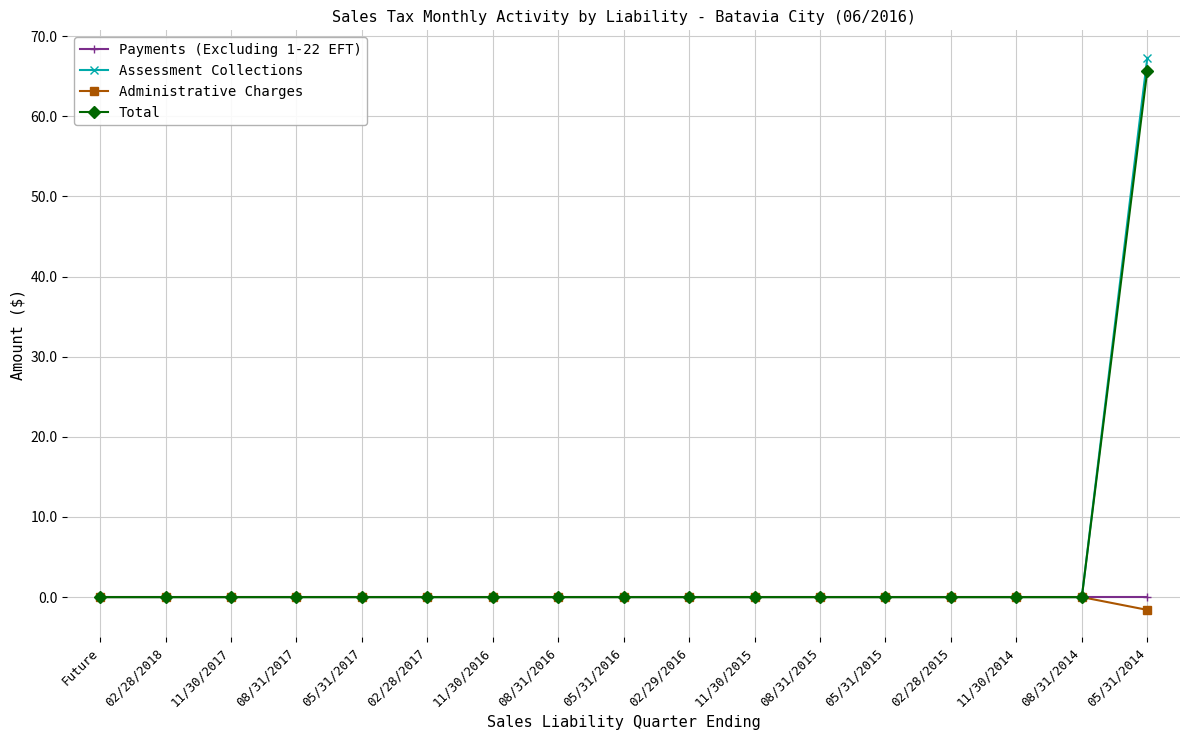

At which category is the sum across all series the highest?

05/31/2014